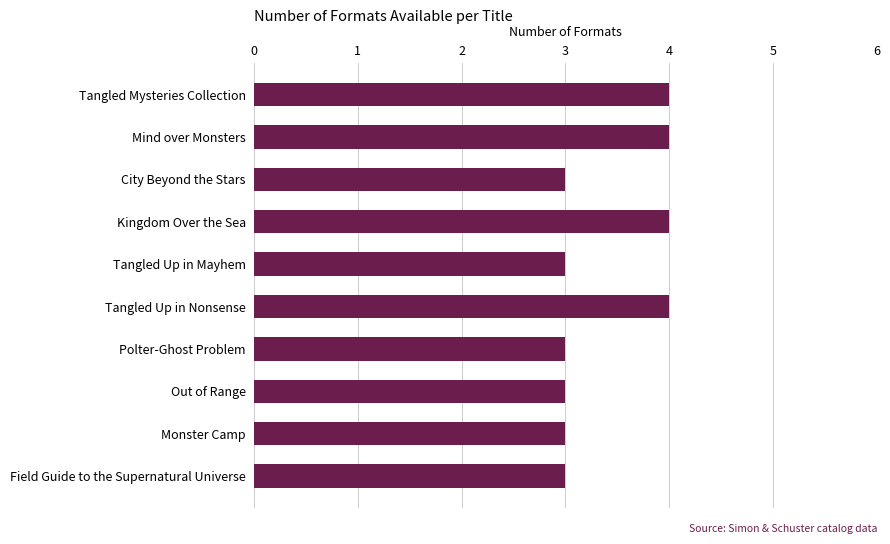

The value at Monster Camp is 4. True or false?

False